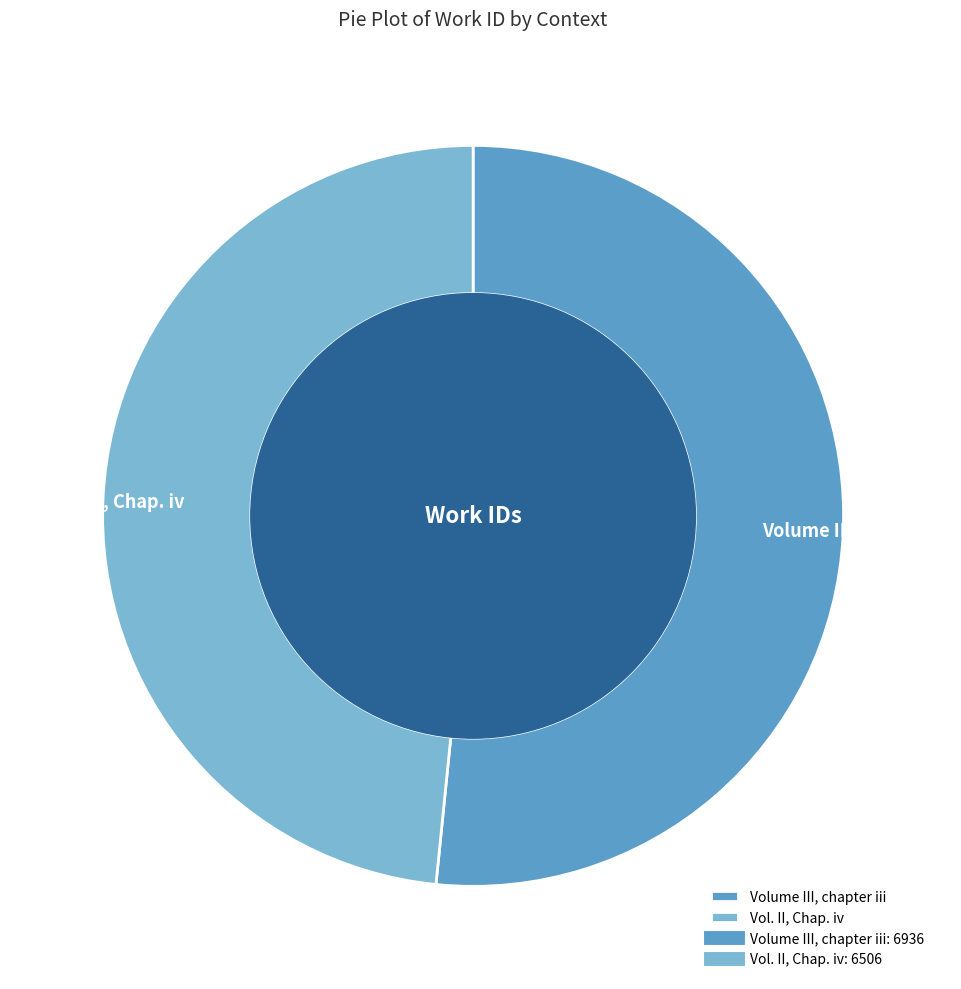

Is there any slice that represents more than half of the pie?

Yes